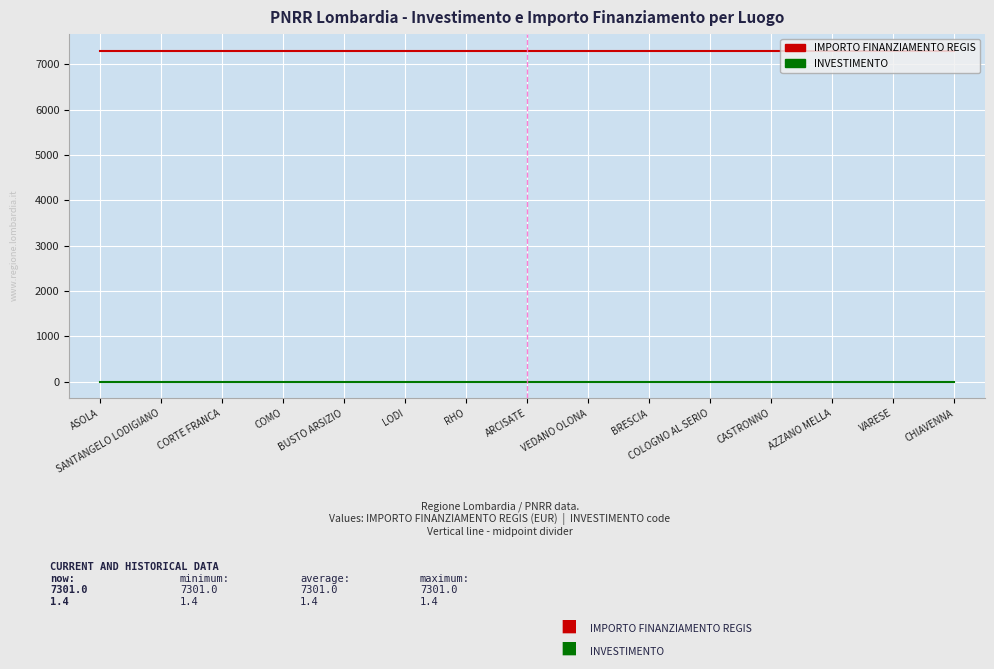

How many lines are shown in the chart?

2